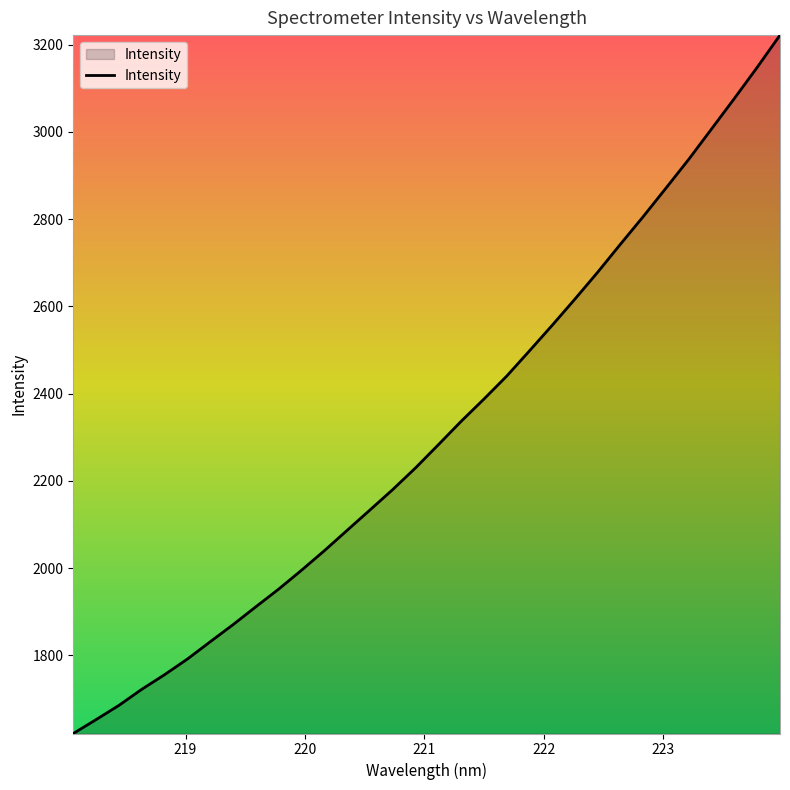

What is the smallest value displayed?

1620.6